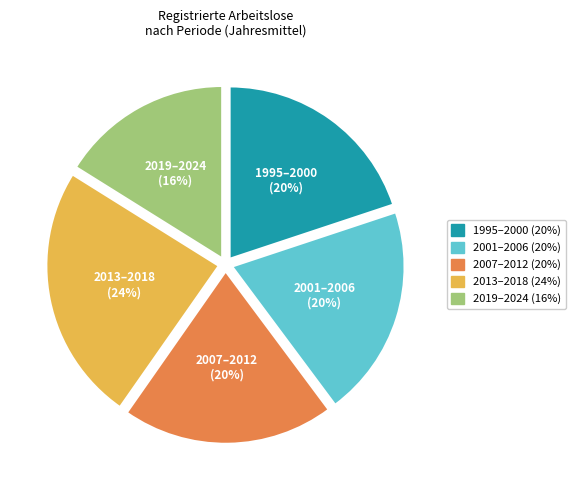

How many segments does this pie chart have?

5